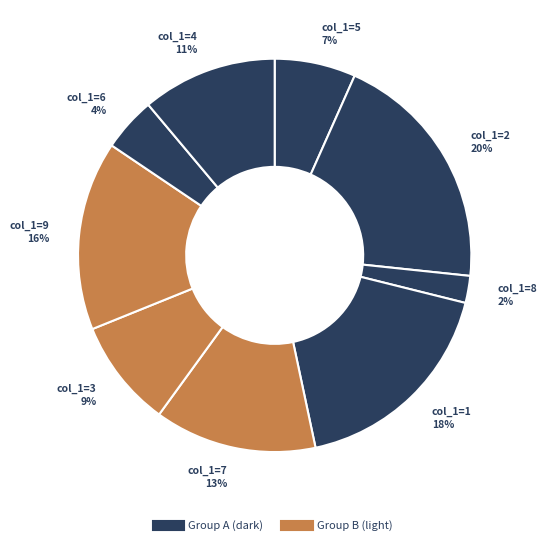

Count the number of slices in the pie.

9